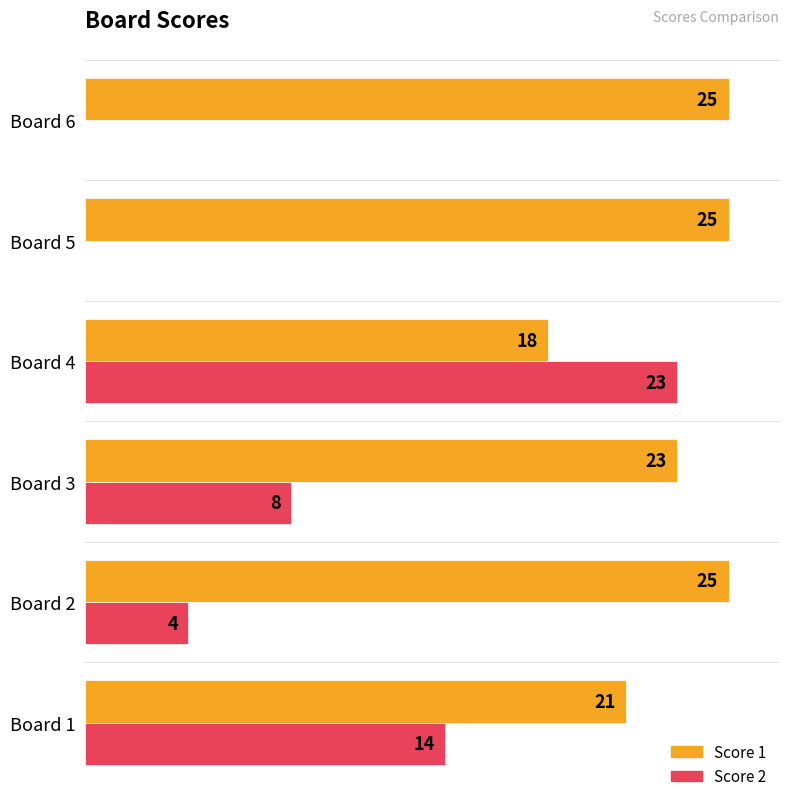

Which series changed the most between Board 1 and Board 6?

Score 2